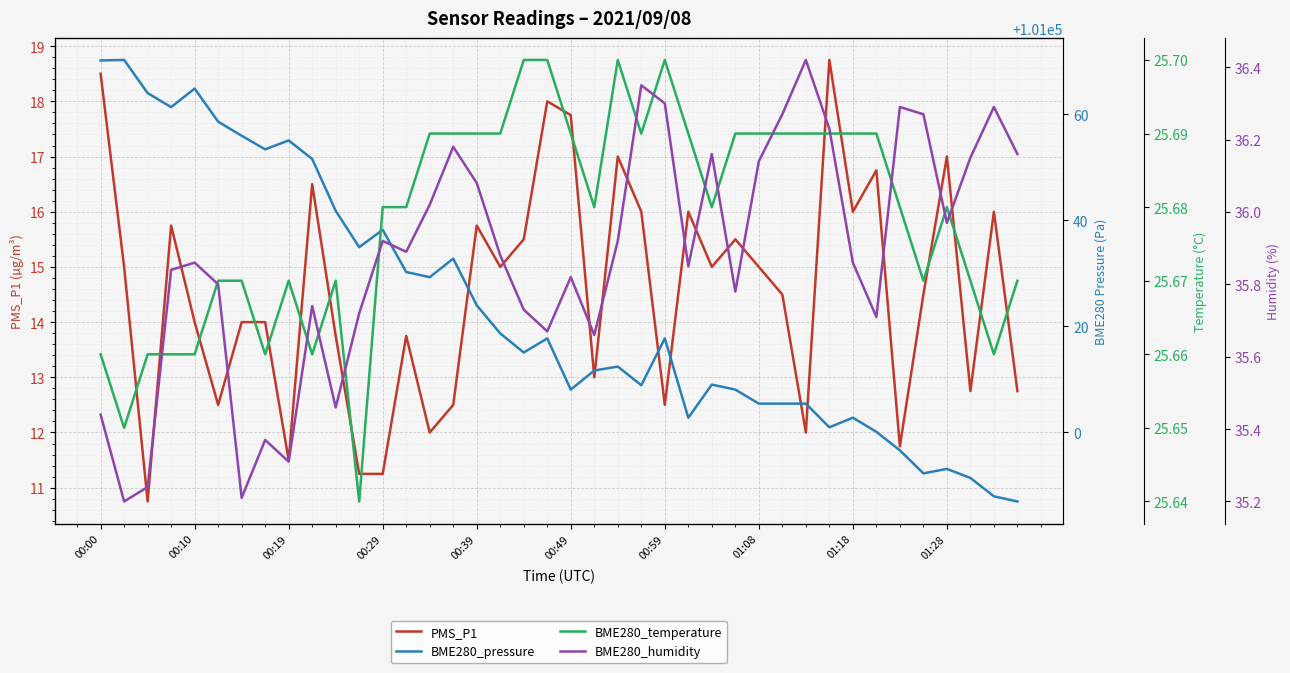

What value does the BME280_temperature series have at 39?

25.7